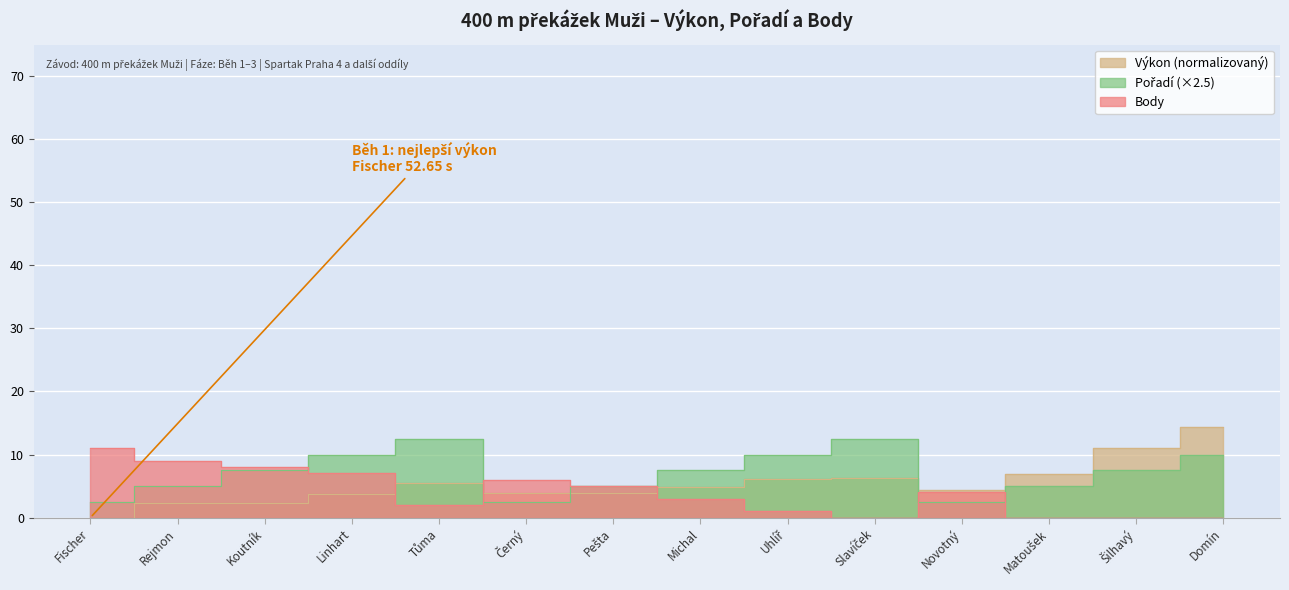

What is the lowest value of the Pořadí series?

2.5